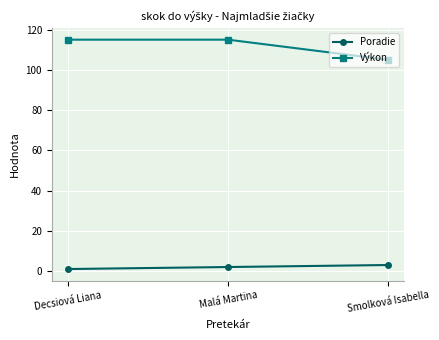

Is the value of Výkon at Malá Martina greater than the value of Poradie at Smolková Isabella?

Yes